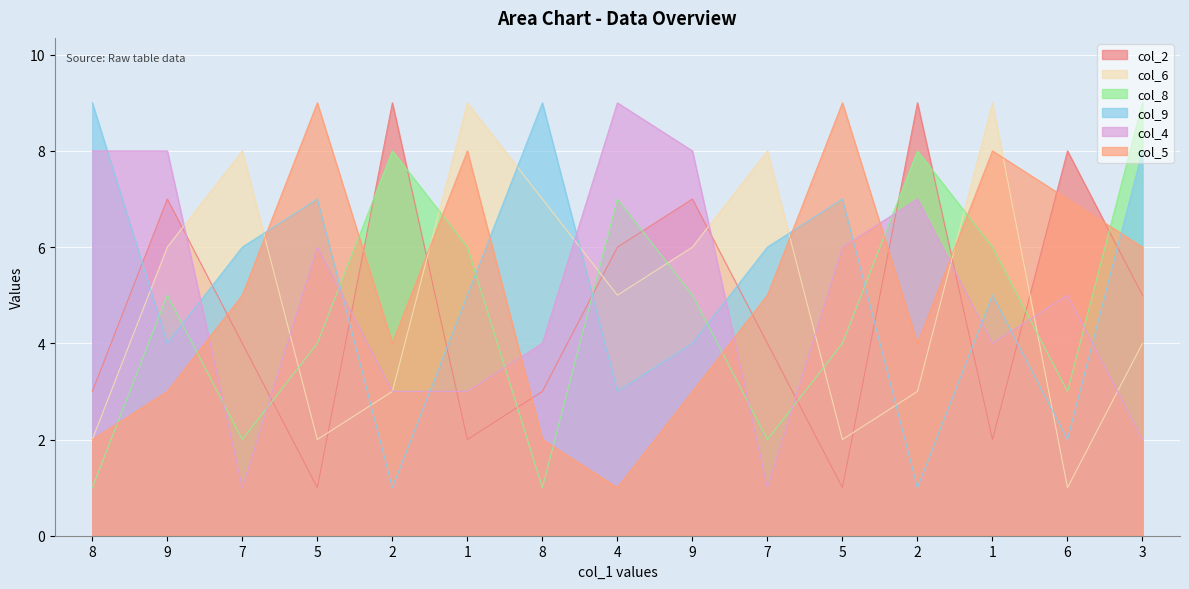

What is the spread (max minus min) of values at 2?

8